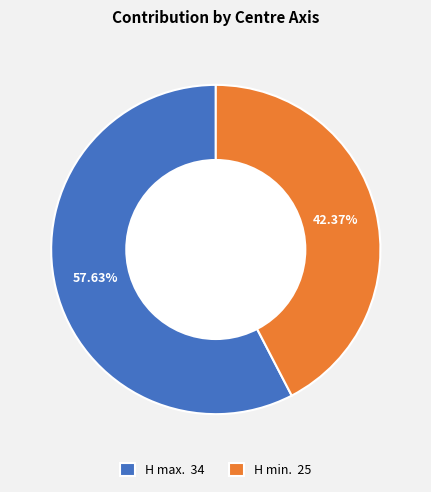

To the nearest percent, what is the difference between the largest and smallest slice percentages?

15%